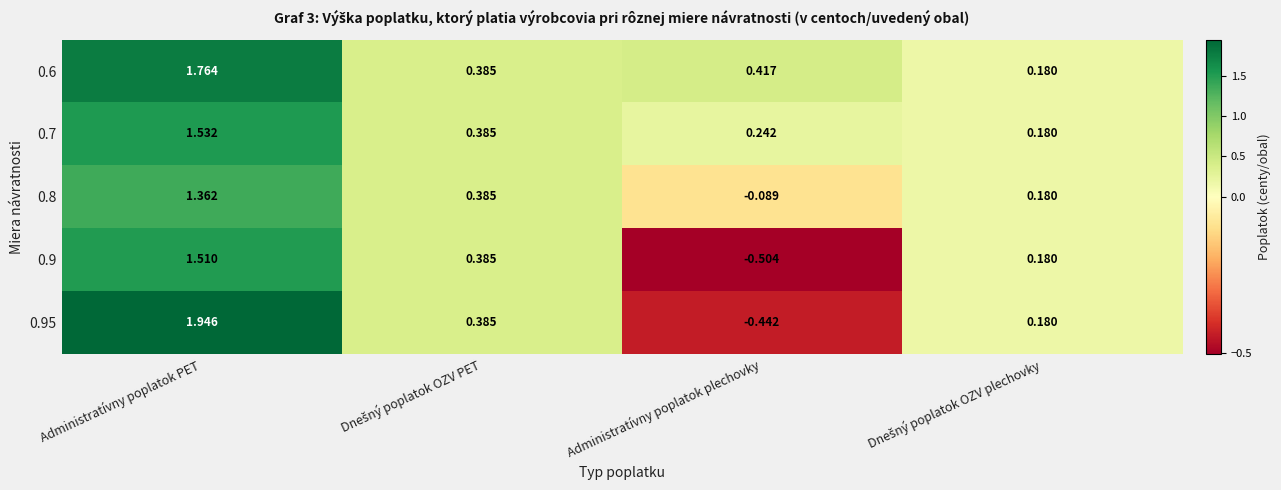

Where does the 0.95 series first go above 0?

Administratívny poplatok PET